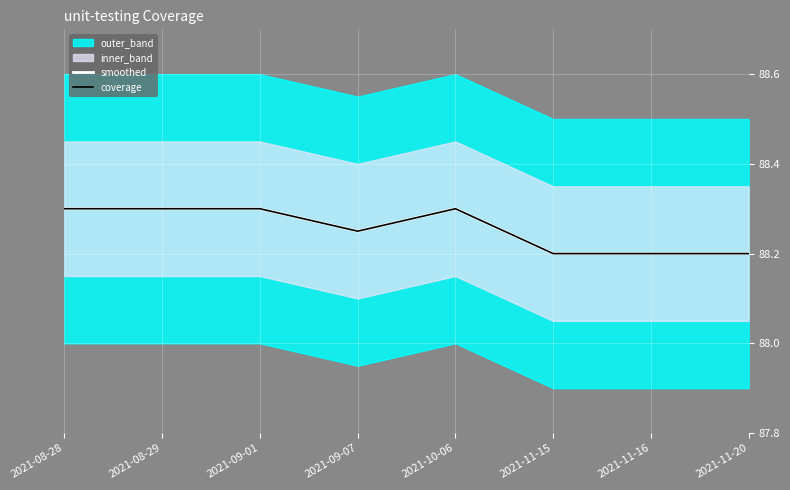

True or false: coverage has a value of 88.3 at 2021-10-06.

True